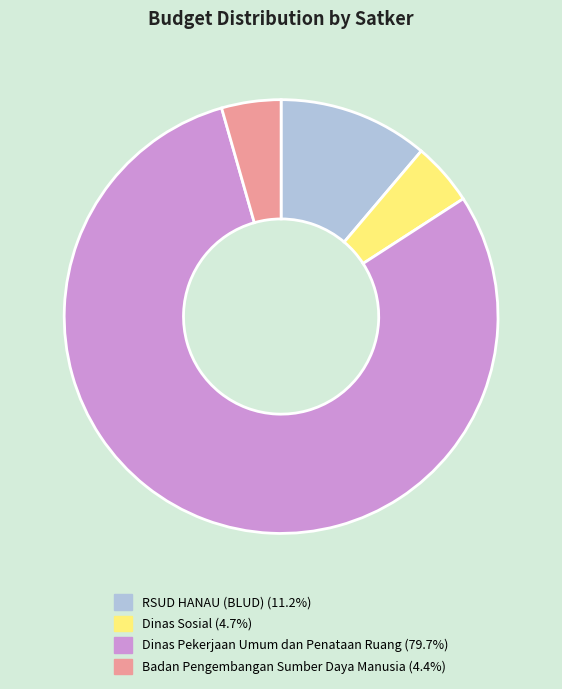

Is there any slice that represents more than half of the pie?

Yes